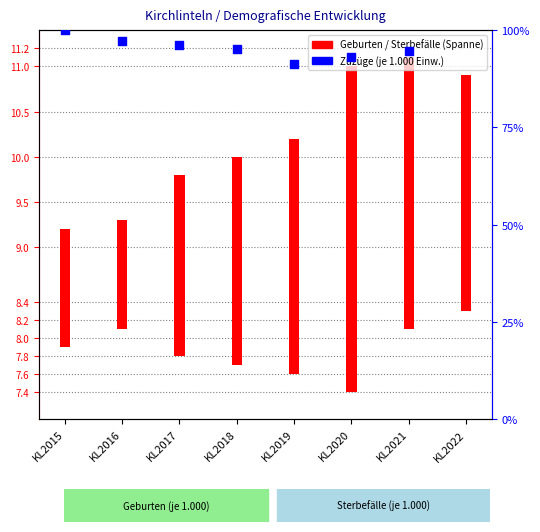

What is the ratio of the value at KL2022 to the value at KL2016?

1.1